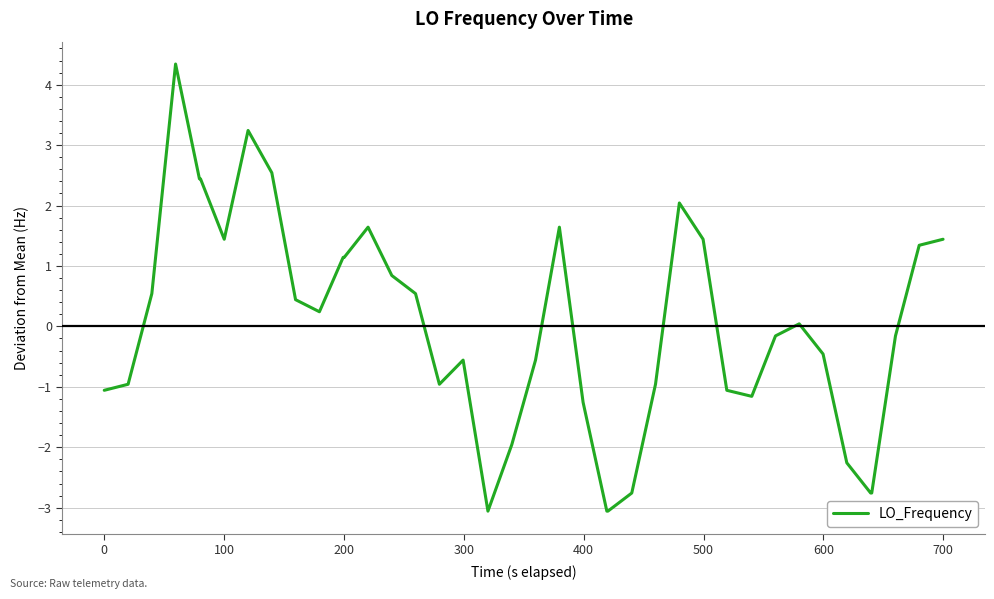

What is the greatest value displayed?

4.3